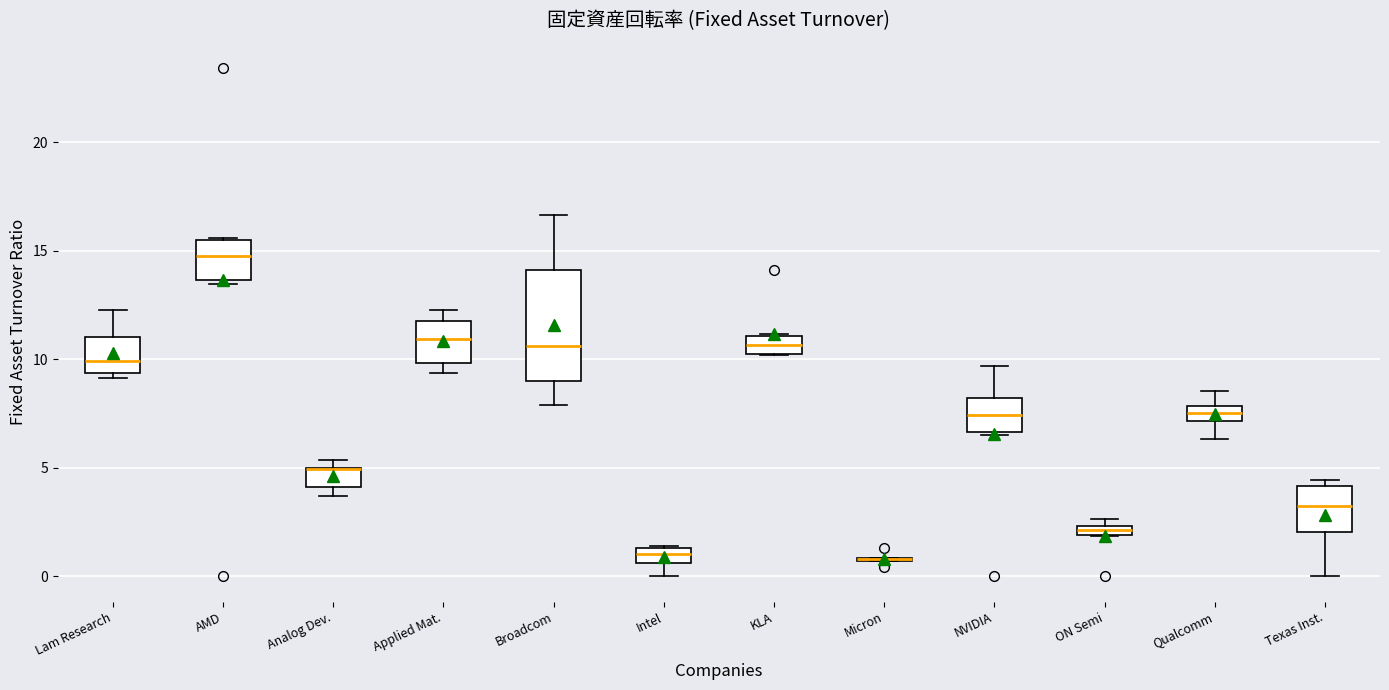

Where is the lower edge of the box for Applied Mat. on the y-axis? The values are not printed on the chart, so give them approximately, as read against the axis.

10.0